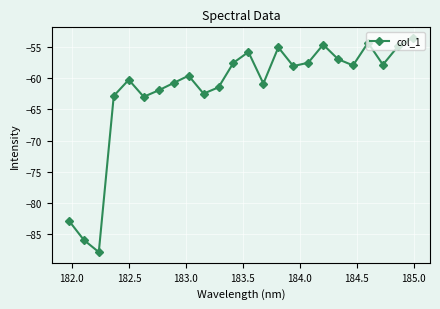

What is the average value?

-61.8